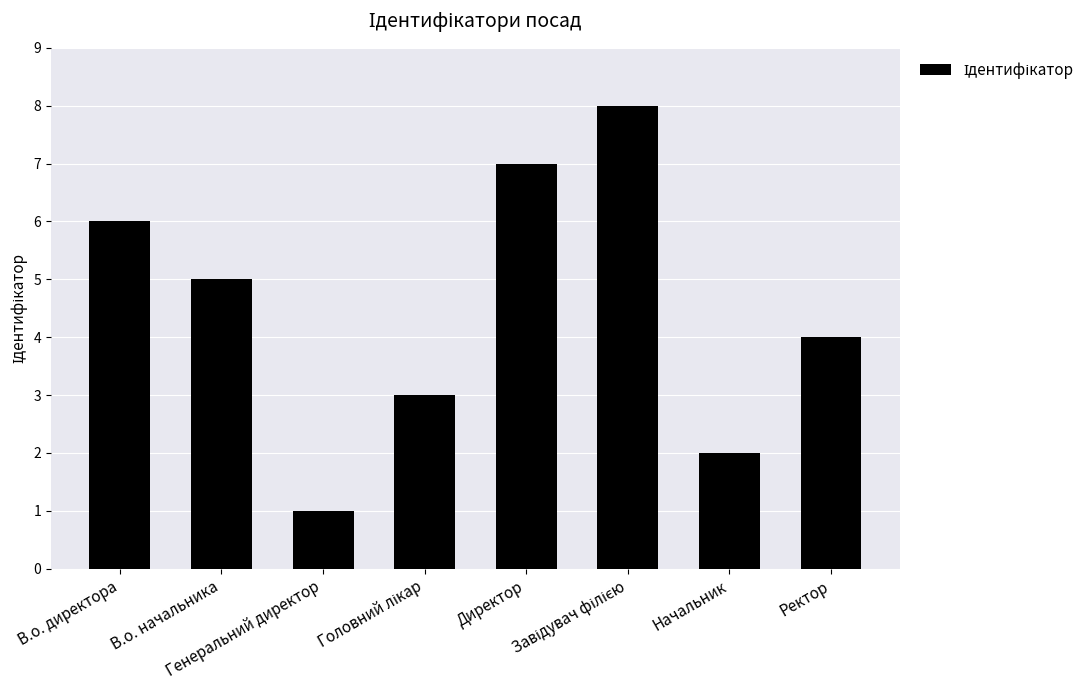

What is the sum of all values?

36